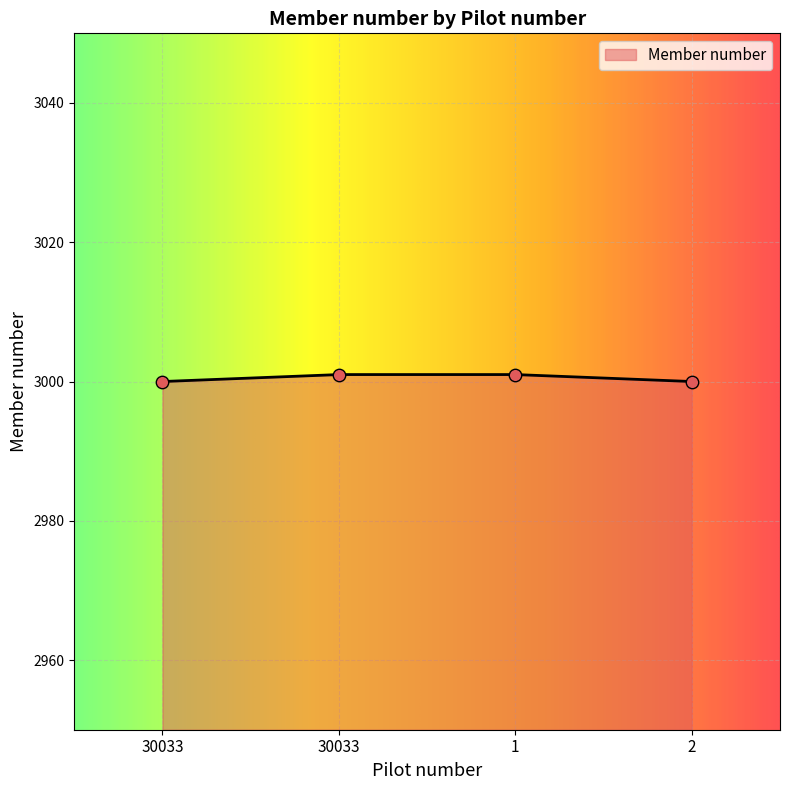

What is the ratio of the value at 30033 to the value at 1?

1.0